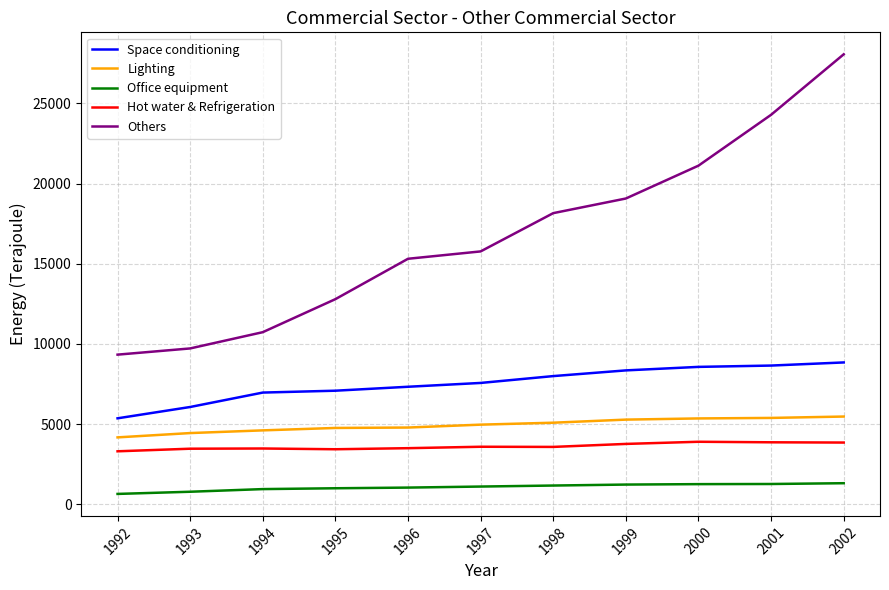

What is the total value across all series at 1998?

35987.9